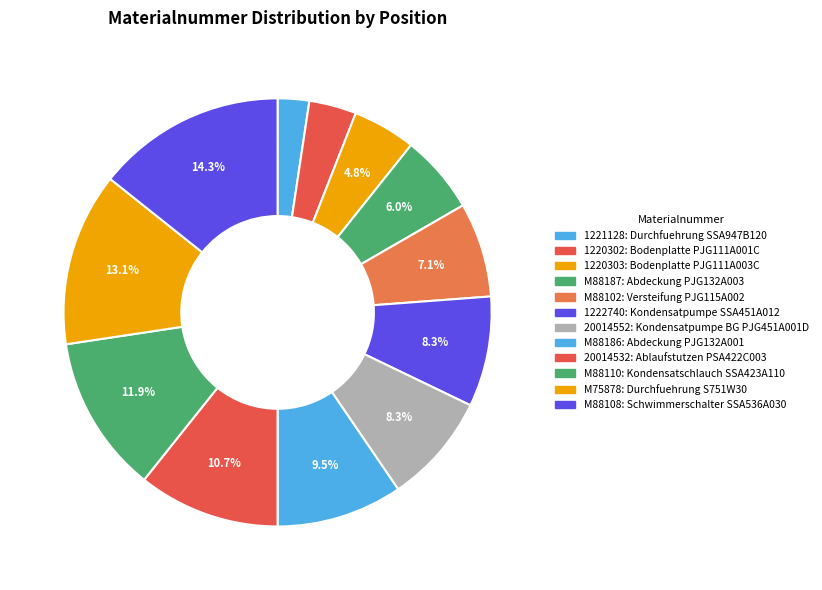

Does 1220302 account for over 50% of the chart?

No